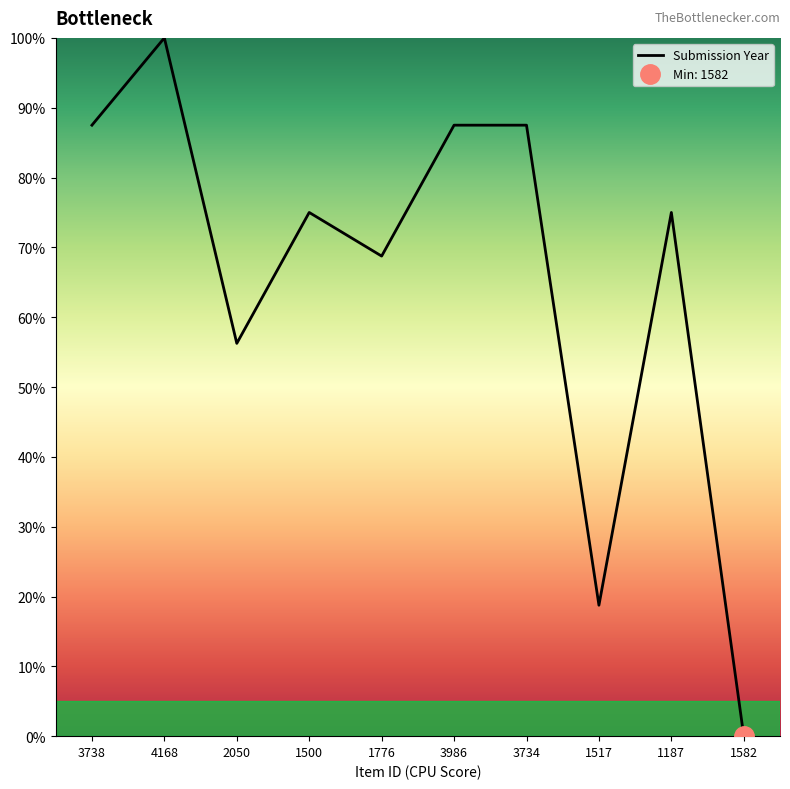

List the labels in order of value, smallest first.

1582, 1517, 2050, 1776, 1500, 1187, 3738, 3986, 3734, 4168